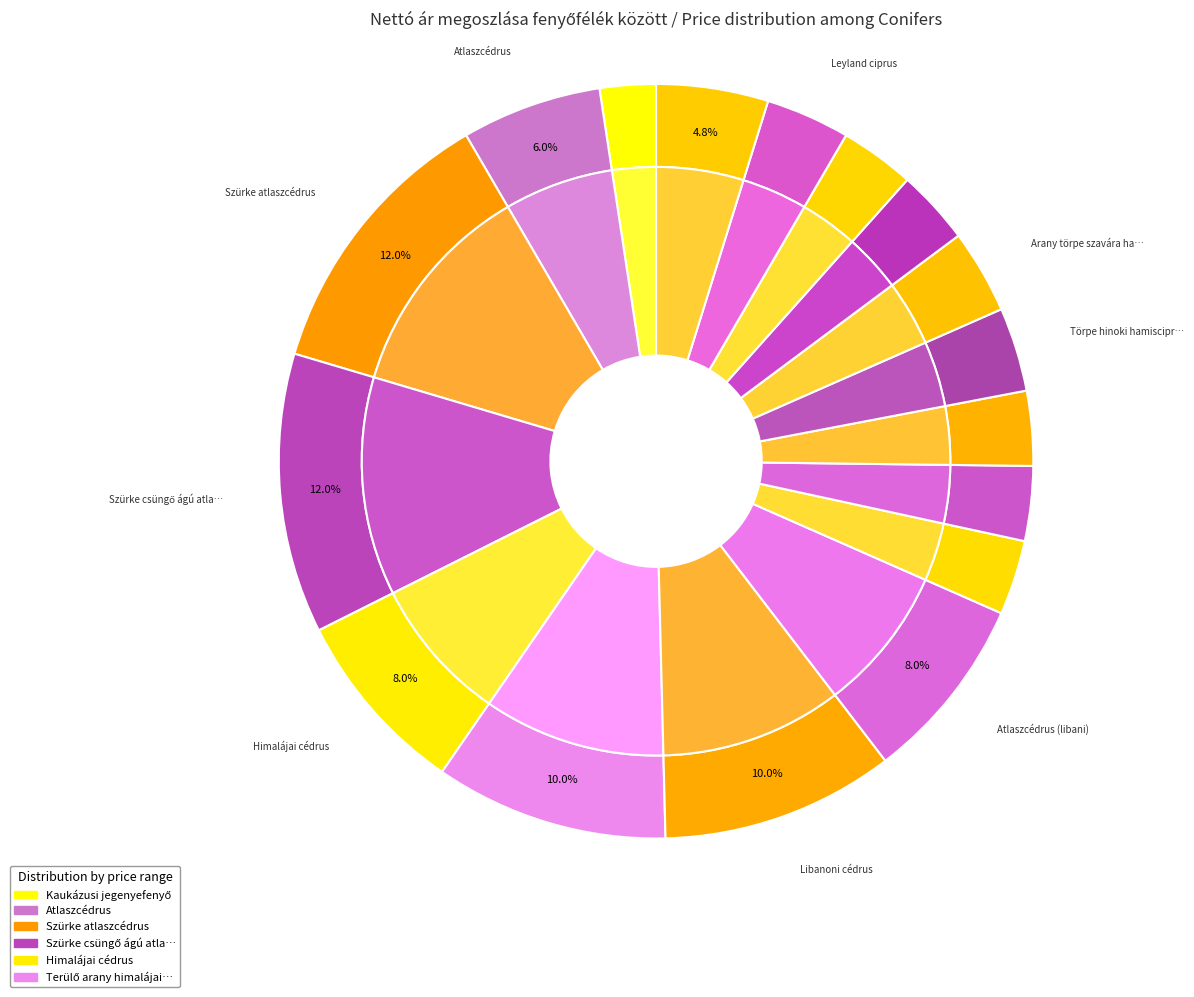

What is the change in value from Atlaszcédrus to Libanoni cédrus?

+1000